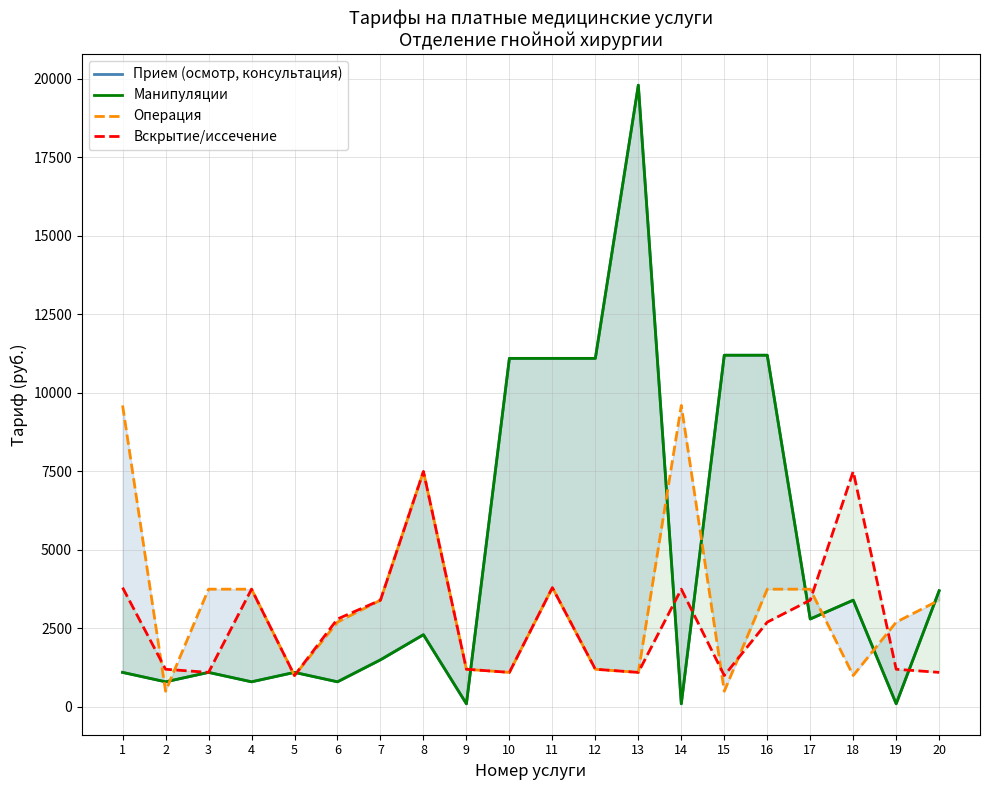

What are all the series names shown in the legend?

Прием (осмотр, консультация), Манипуляции, Операция, Вскрытие/иссечение